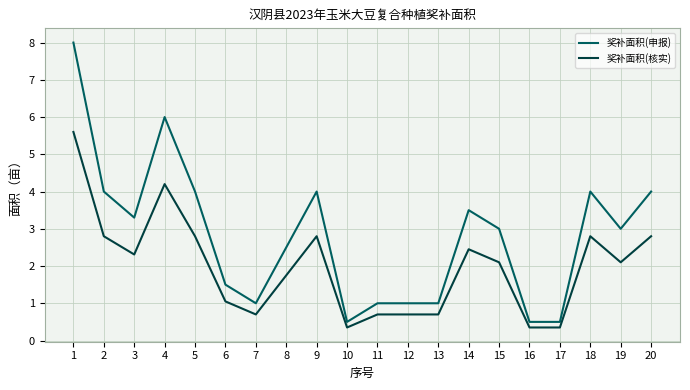

Which series changed the most between 2 and 8?

奖补面积(申报)